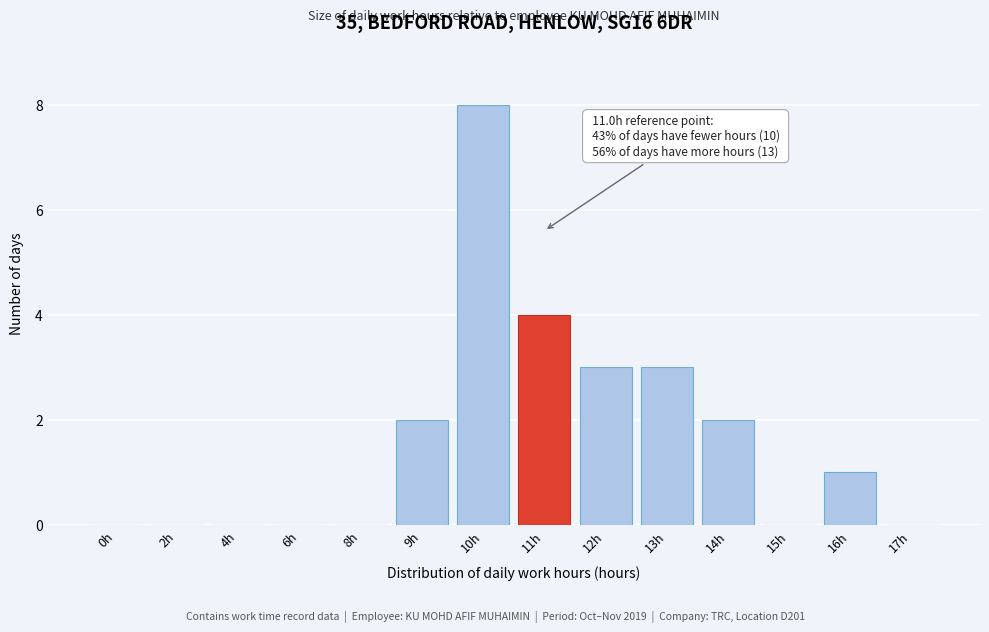

Reading left to right, extract all data points from this chart.

0h=0	2h=0	4h=0	6h=0	8h=0	9h=2	10h=8	11h=4	12h=3	13h=3	14h=2	15h=0	16h=1	17h=0